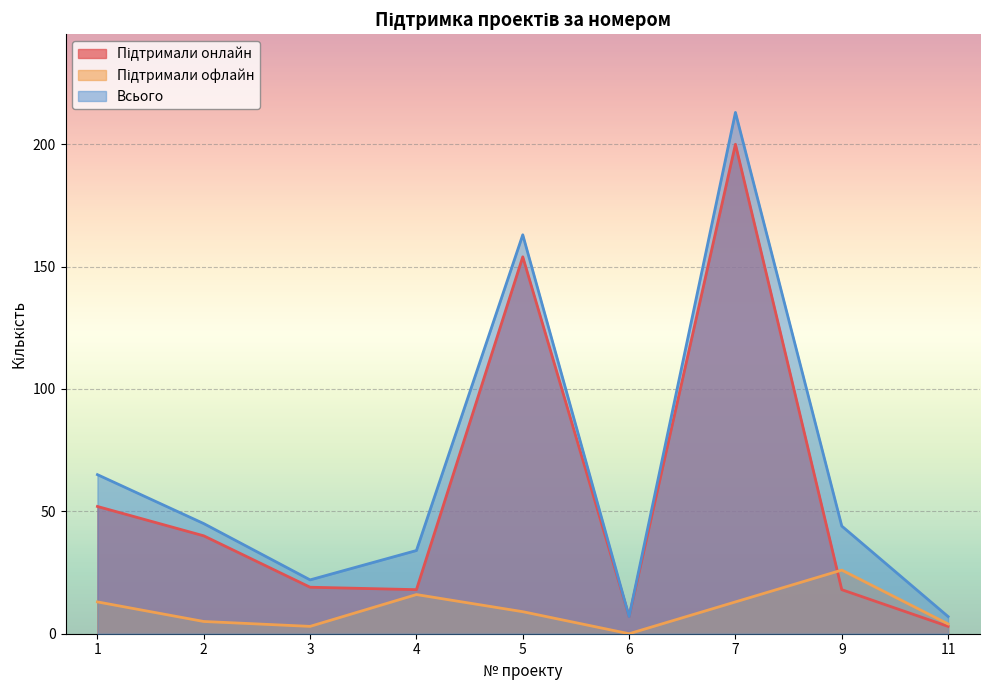

Count the number of categories in the chart.

9